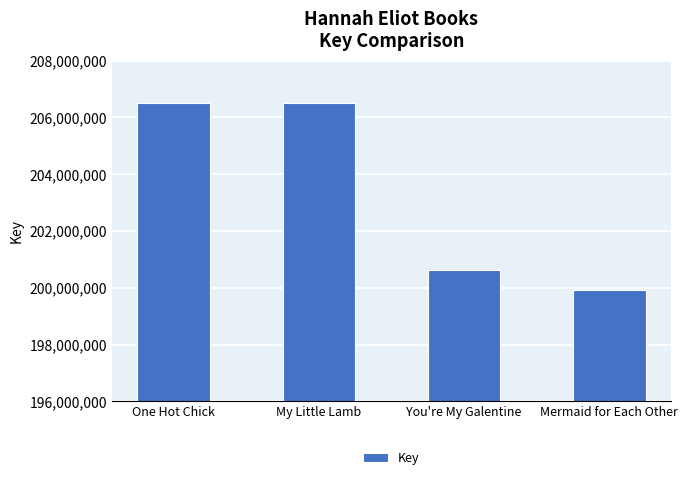

What is the difference between the second highest and minimum values?

6564348